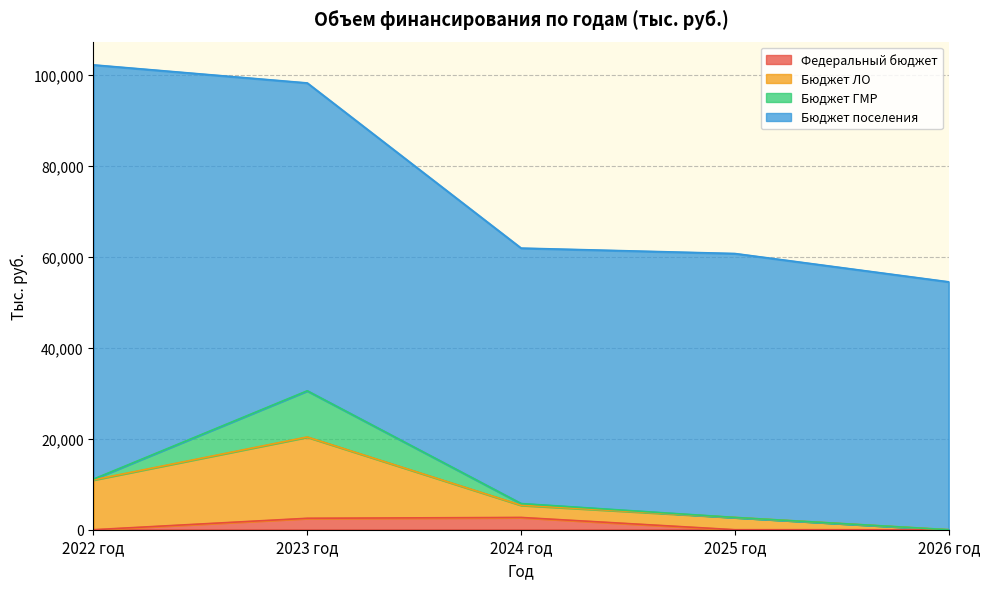

At which category does the chart reach its minimum across all series?

2022 год